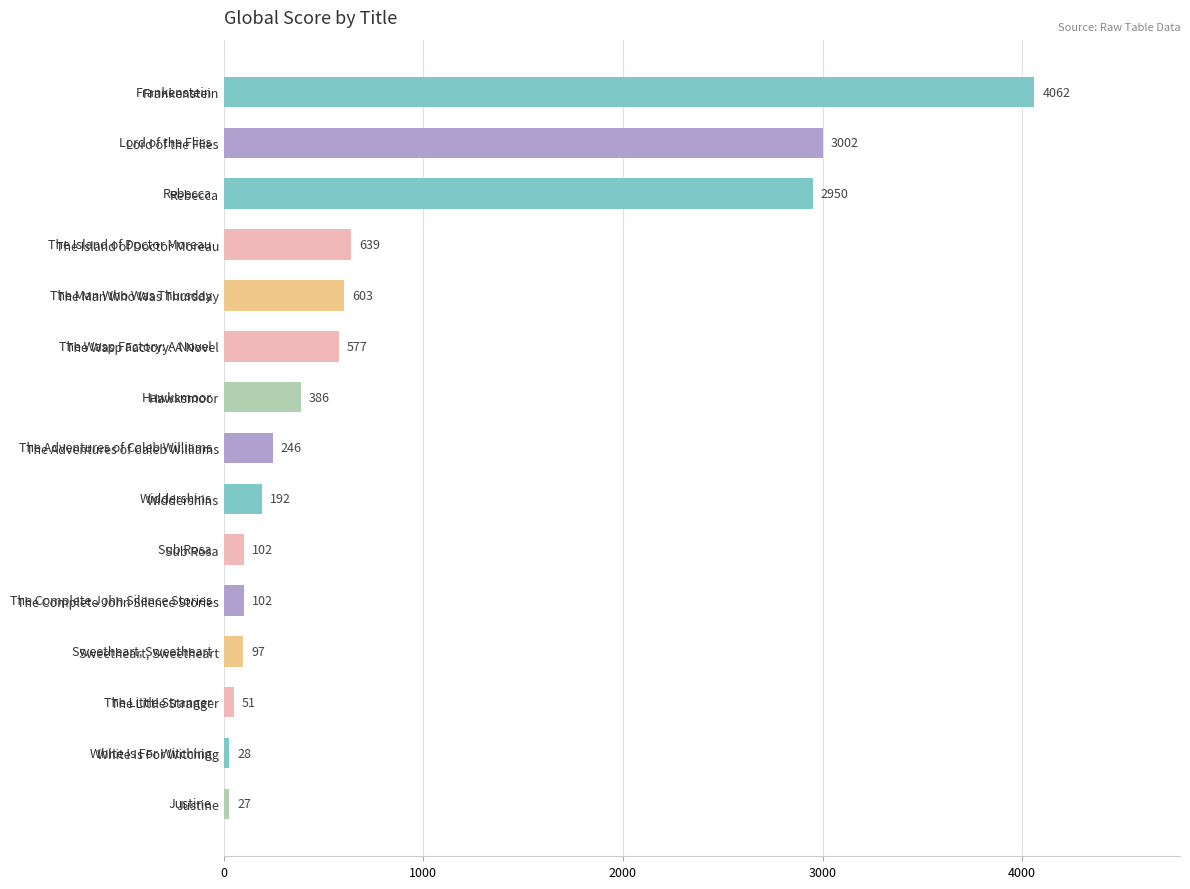

Reading top to bottom, what are all the values shown in this chart?

4062	3002	2950	639	603	577	386	246	192	102	102	97	51	28	27